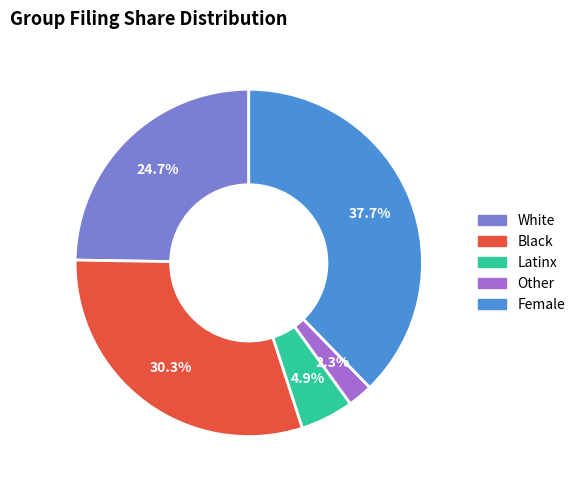

Count the number of slices in the pie.

5